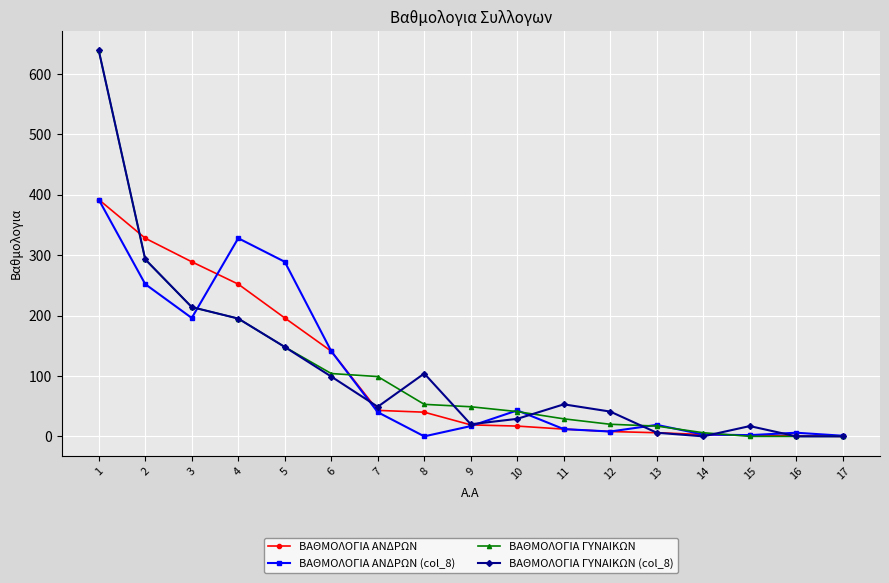

Is the value of ΒΑΘΜΟΛΟΓΙΑ ΓΥΝΑΙΚΩΝ at 7 greater than the value of ΒΑΘΜΟΛΟΓΙΑ ΑΝΔΡΩΝ (col_8) at 8?

Yes